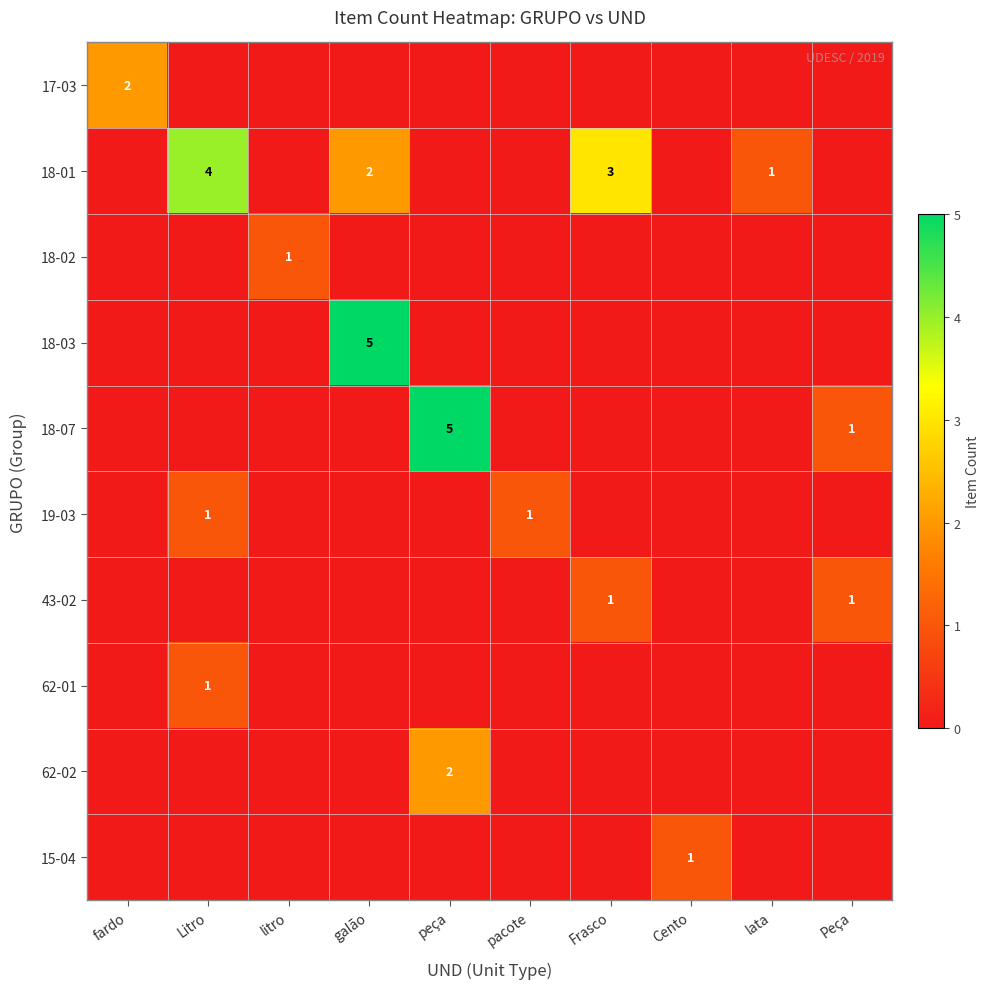

Which category has the lowest value across all series?

Litro